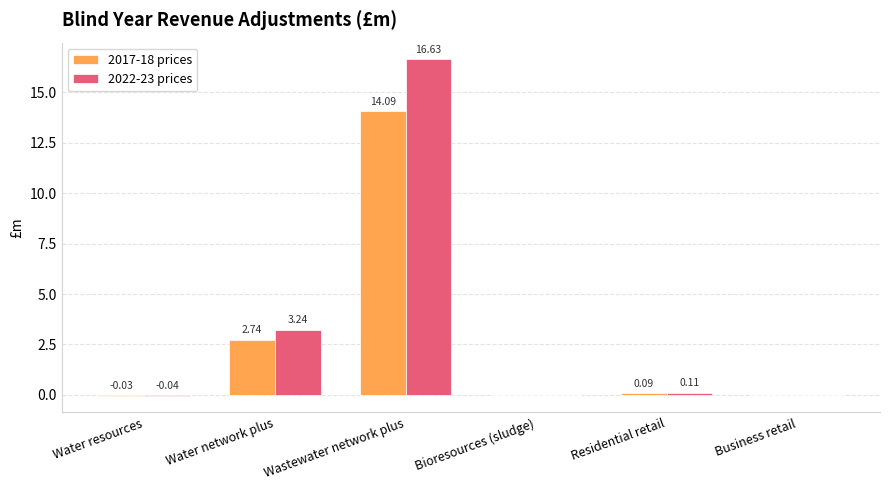

What is the highest value of the 2022-23 prices series?

16.6